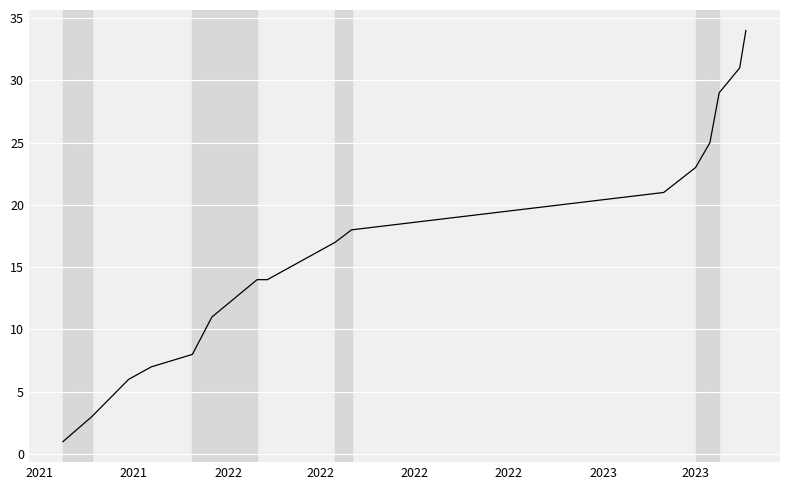

What is the difference between the maximum and minimum values?

33